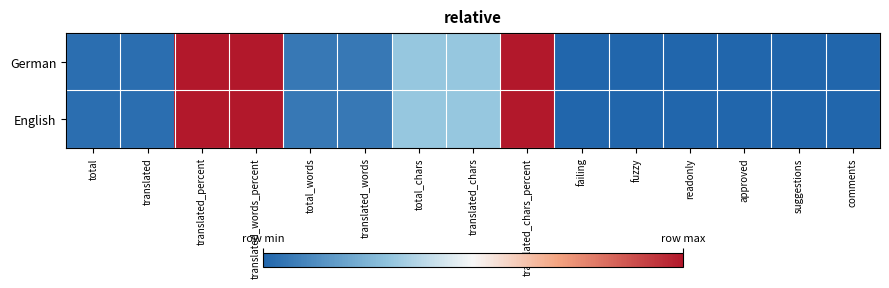

Reading right to left, extract all data points from this chart.

German: comments=0.0	suggestions=0.0	approved=0.0	readonly=0.0	fuzzy=0.0	failing=0.0	translated_chars_percent=1.0	translated_chars=0.3	total_chars=0.3	translated_words=0.1	total_words=0.1	translated_words_percent=1.0	translated_percent=1.0	translated=0.0	total=0.0
English: comments=0.0	suggestions=0.0	approved=0.0	readonly=0.0	fuzzy=0.0	failing=0.0	translated_chars_percent=1.0	translated_chars=0.3	total_chars=0.3	translated_words=0.1	total_words=0.1	translated_words_percent=1.0	translated_percent=1.0	translated=0.0	total=0.0